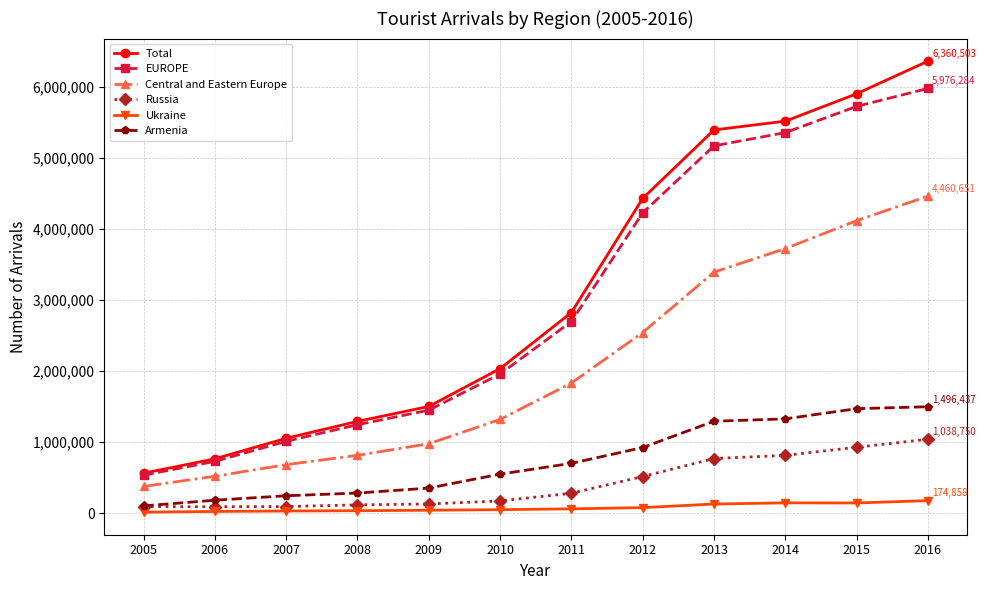

What is the value of the Central and Eastern Europe point at the 6th from the left?

1317444